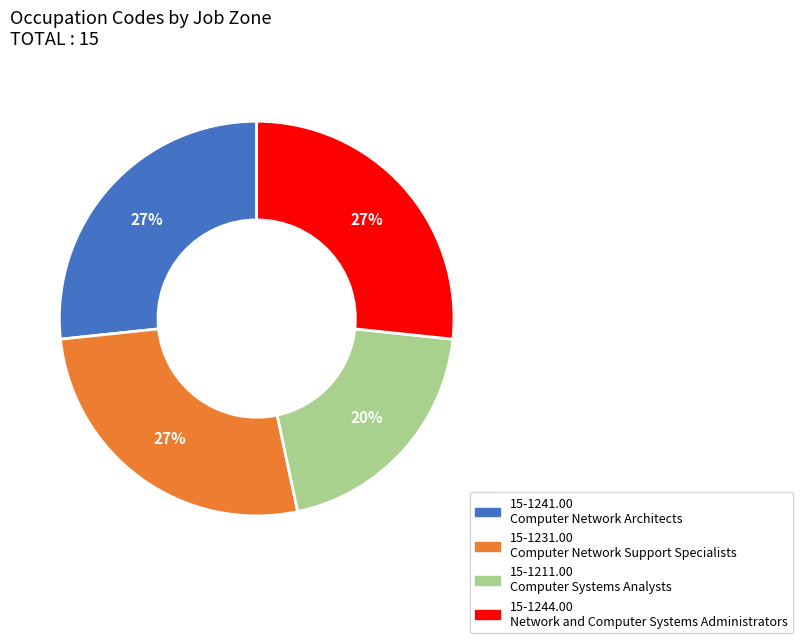

To the nearest percent, what is the combined percentage of 15-1241.00 Computer Network Architects and 15-1244.00 Network and Computer Systems Administrators?

53%